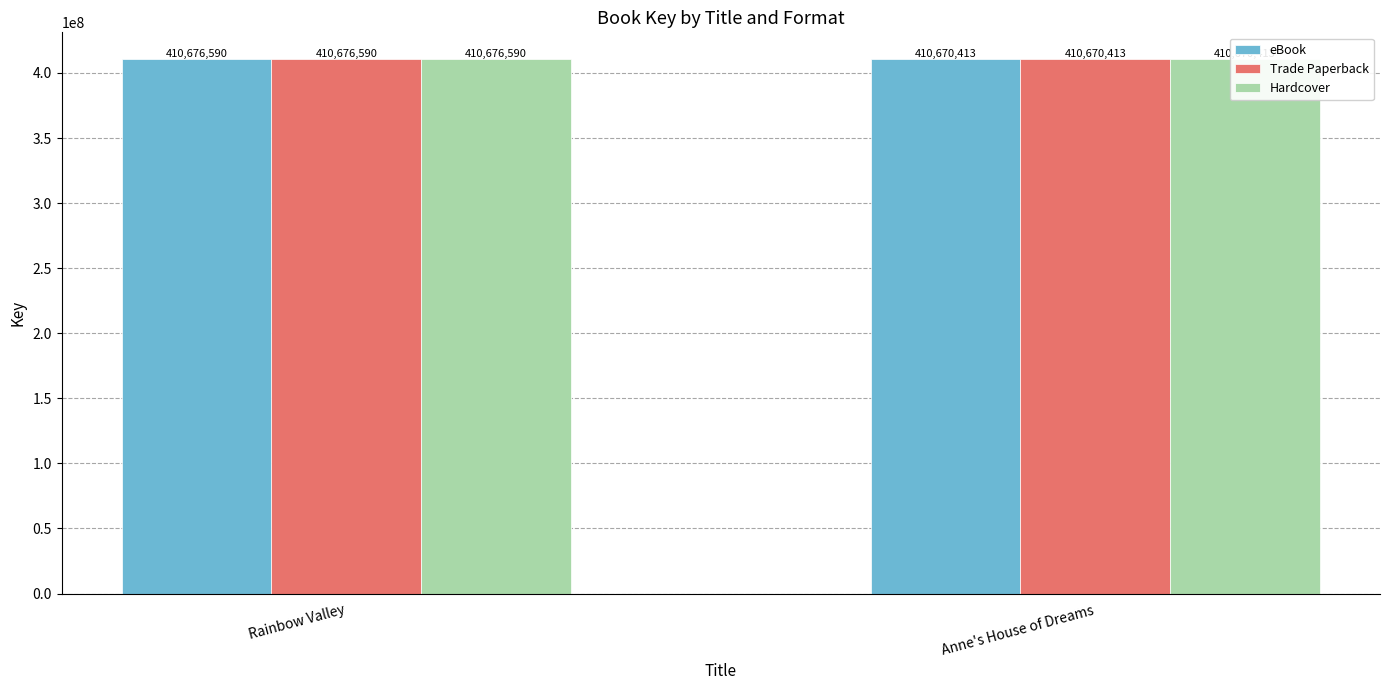

What is the difference between the maximum and minimum values in the Hardcover series?

6177